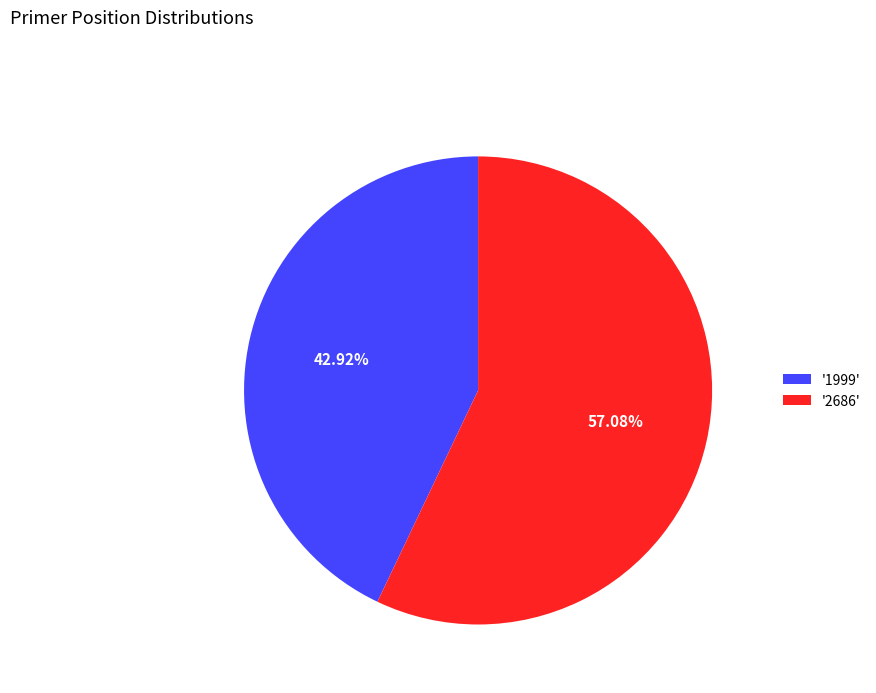

Does '1999' represent more than half of the total?

No